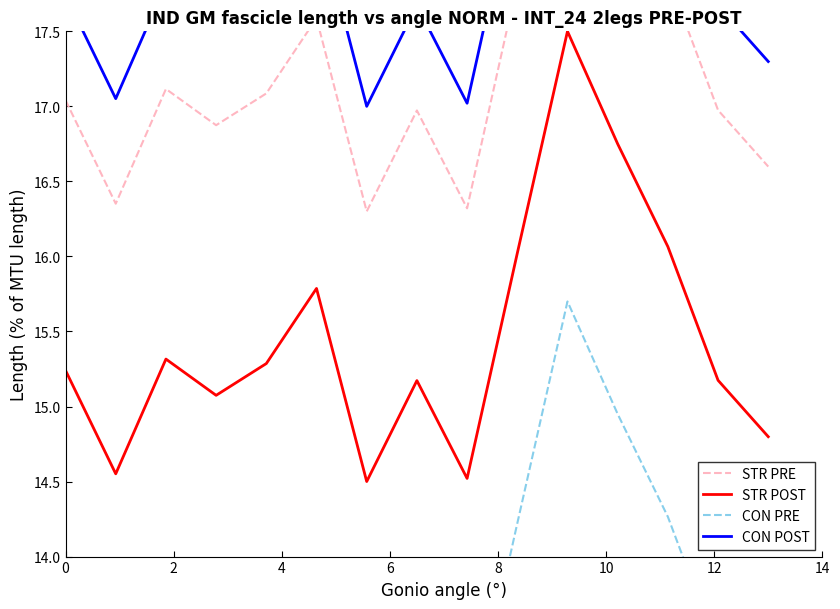

The STR PRE series shows 6.0 at 11. True or false?

False